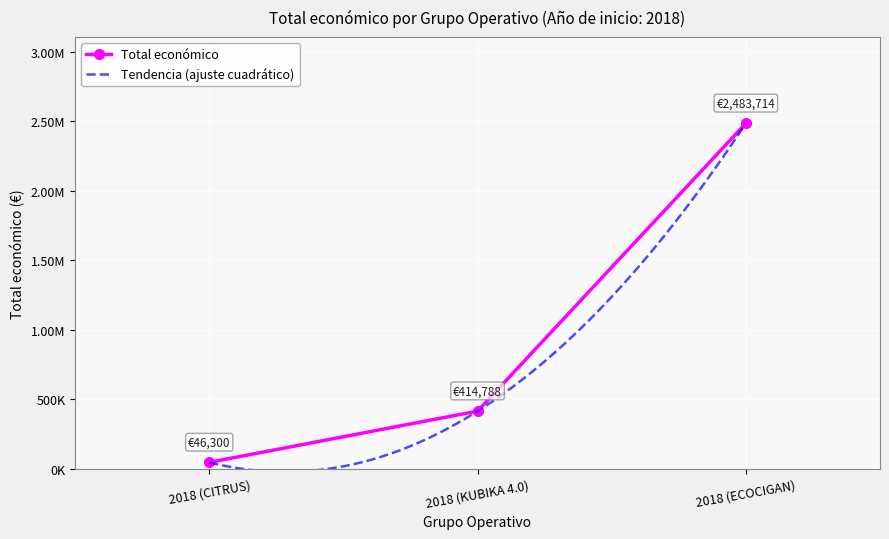

What is the maximum value shown in the chart?

2483714